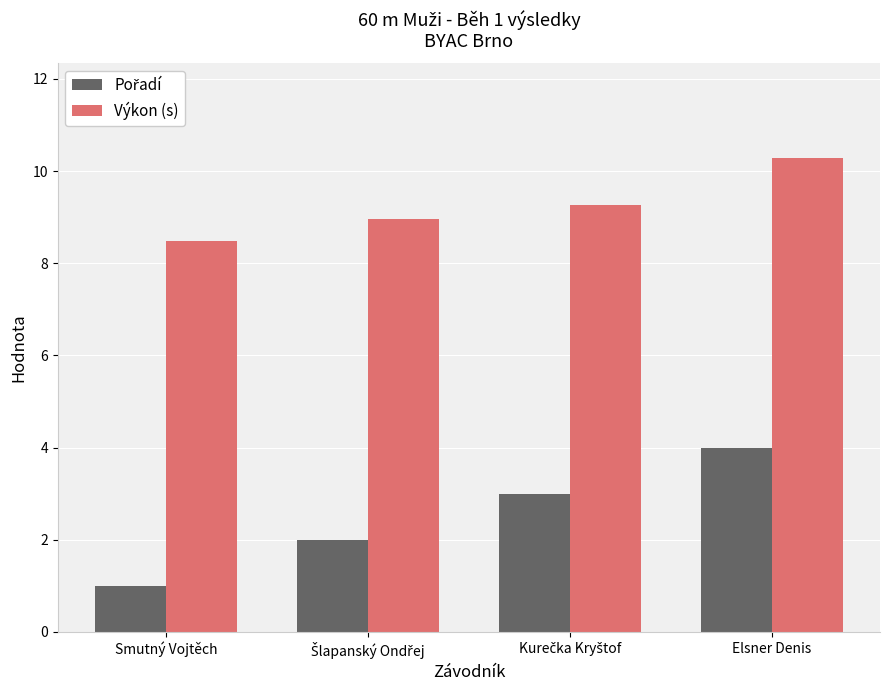

Read the Výkon (s) value at Smutný Vojtěch.

8.5